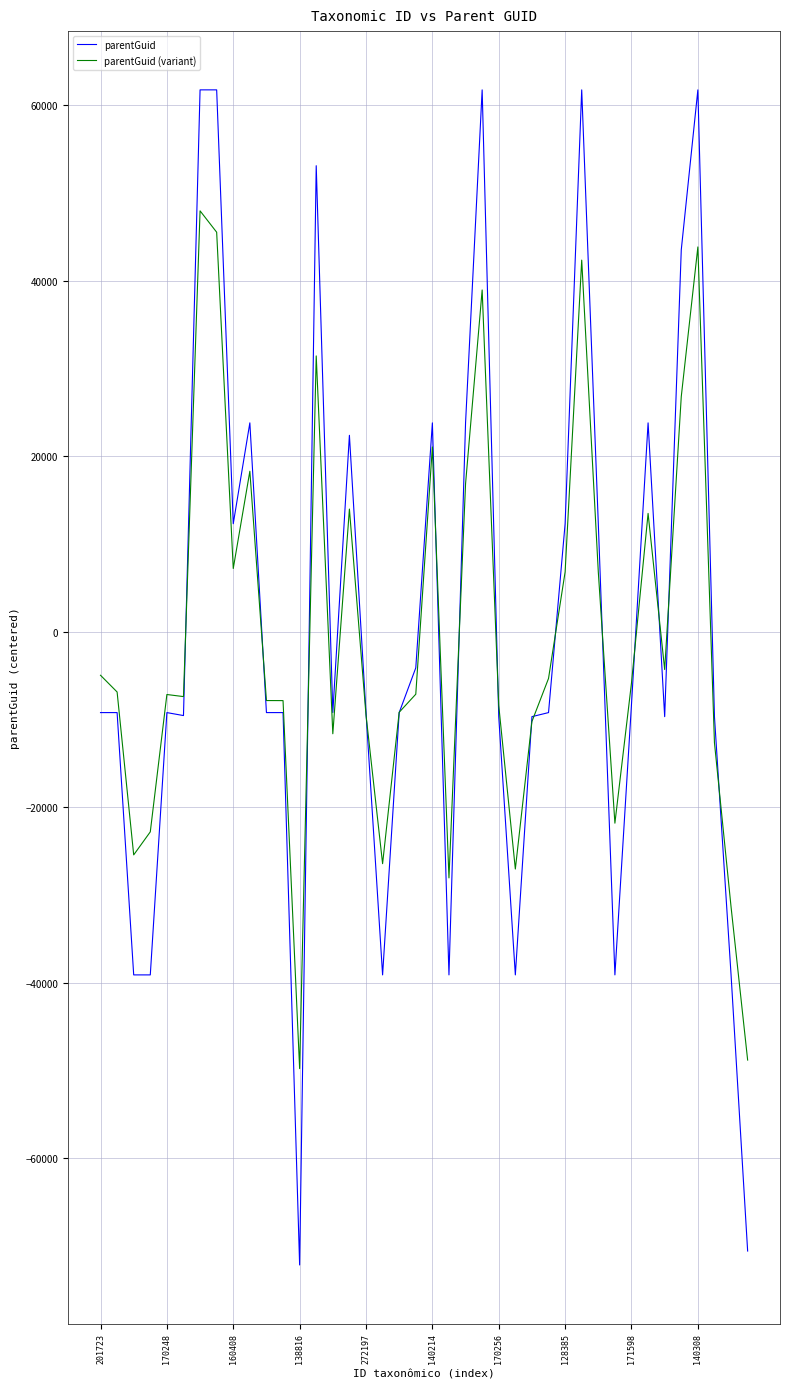

How many negative values does the parentGuid series have?

25